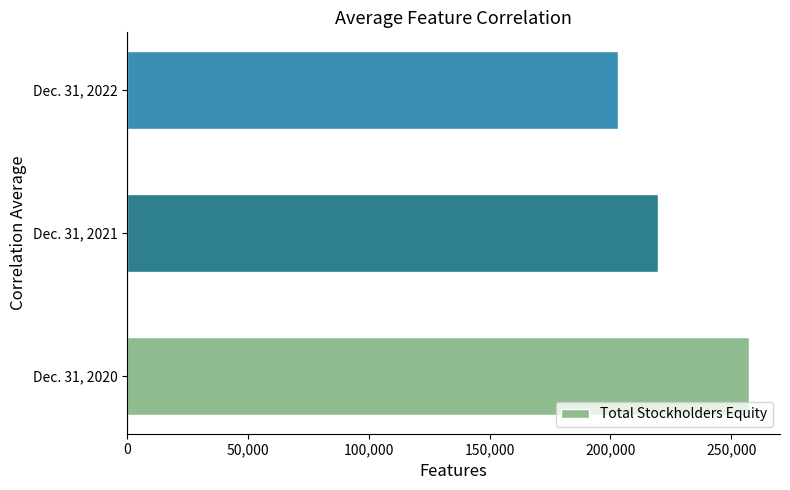

Are the bars grouped side by side (vs. stacked)?

No